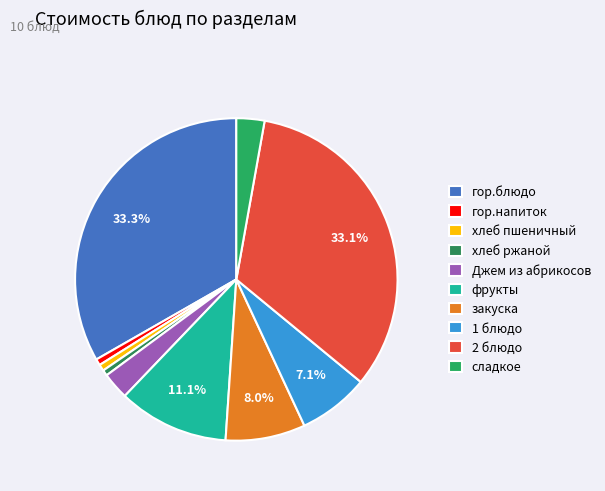

Is there any slice that represents more than half of the pie?

No